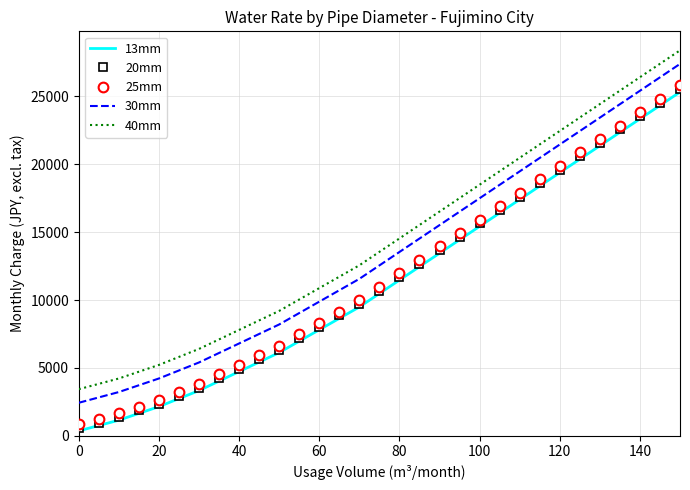

True or false: 40mm and 13mm cross at least once.

False